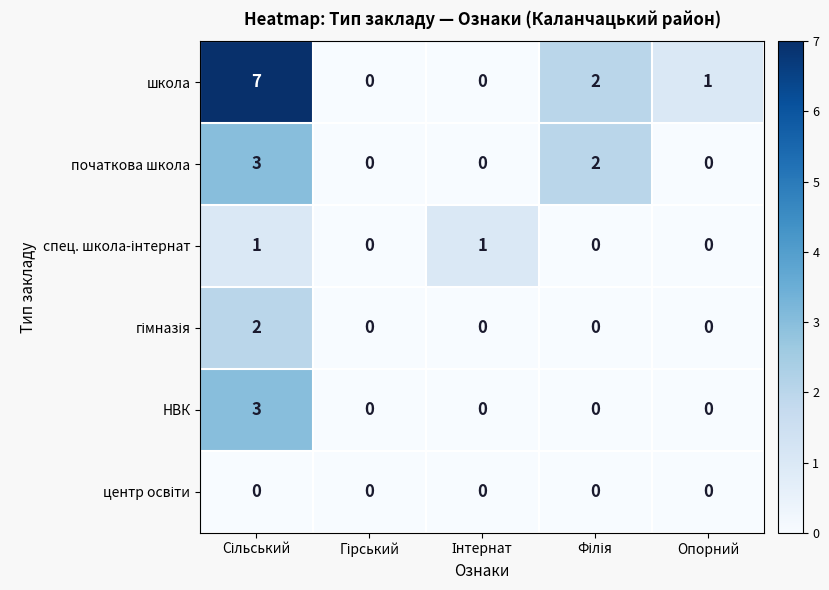

Which series has the largest range (max minus min)?

школа